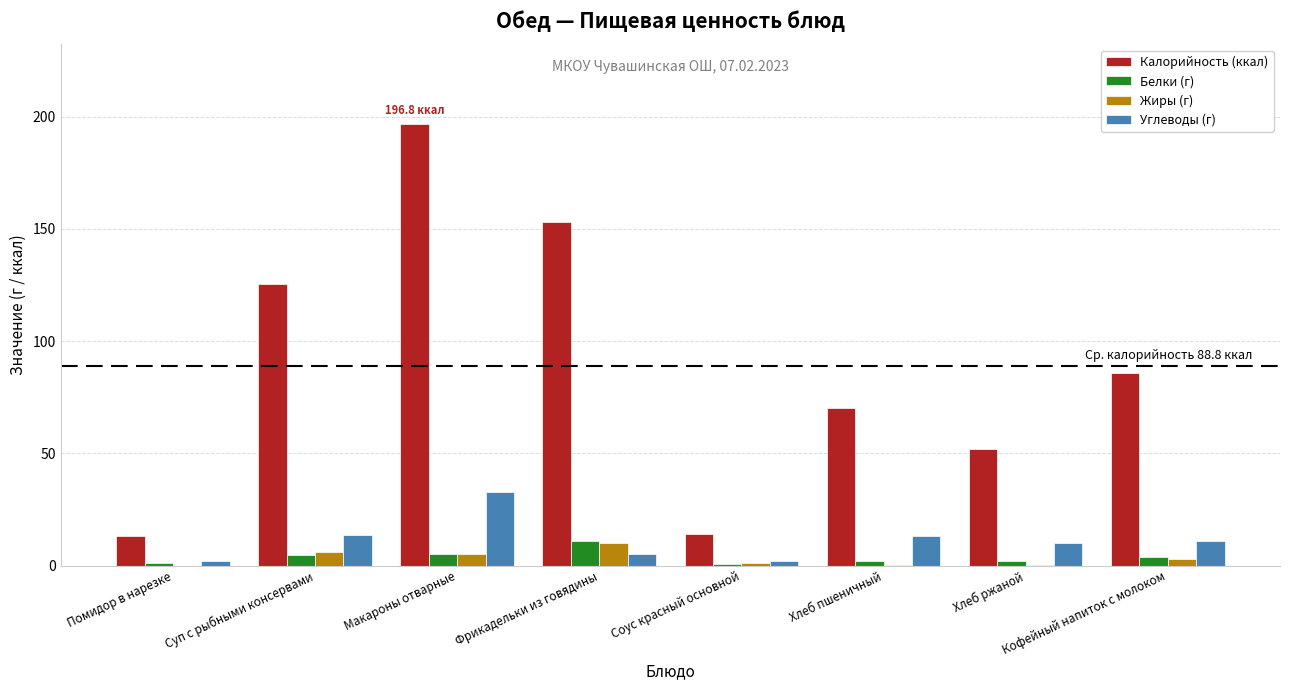

At which label does Жиры (г) first exceed 3?

Суп с рыбными консервами